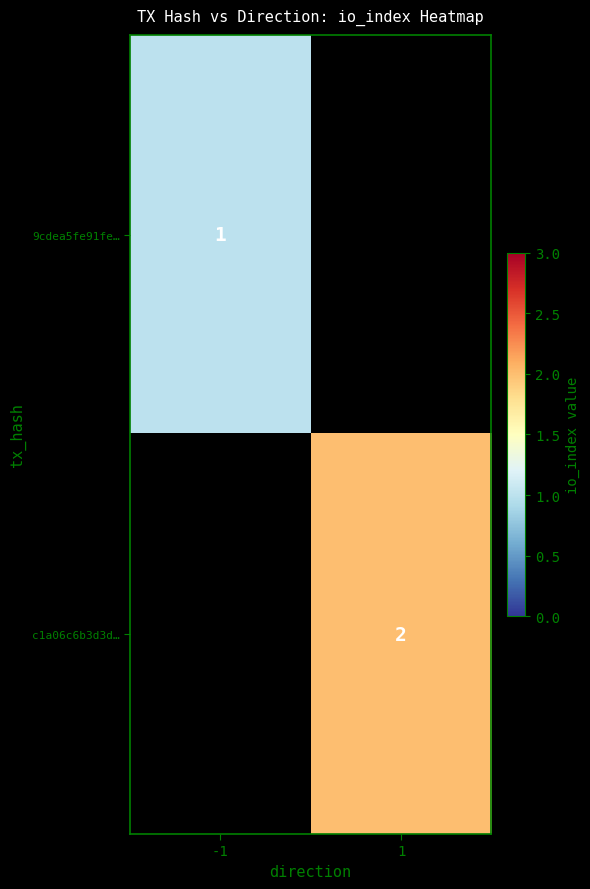

Which category has the highest value across all series?

1